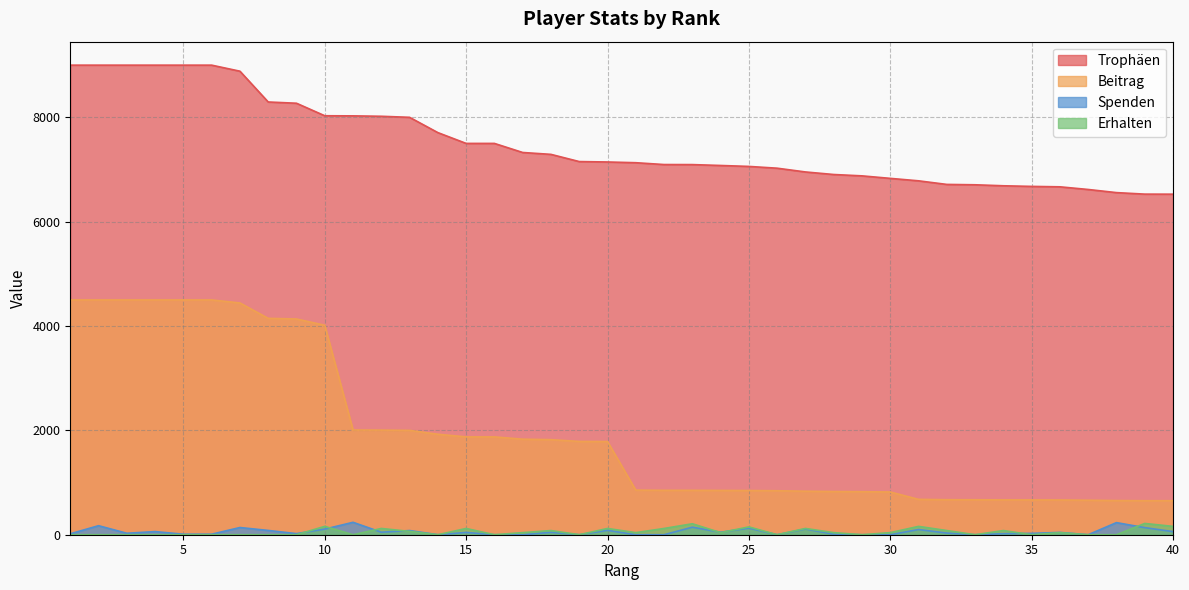

Which series has the largest total across all categories?

Trophäen